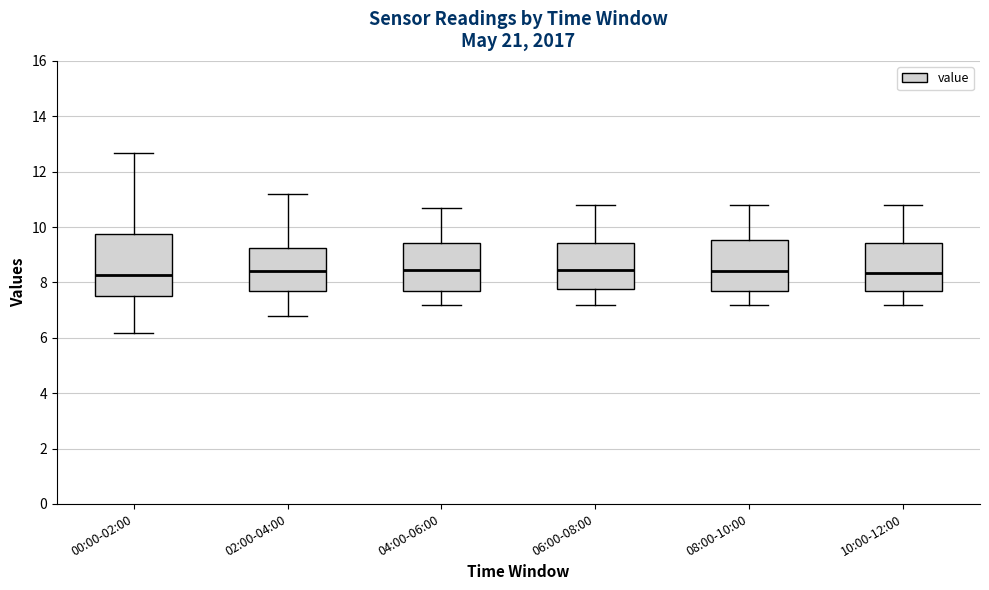

Which box is the tallest, from its lower edge to its upper edge?

00:00-02:00